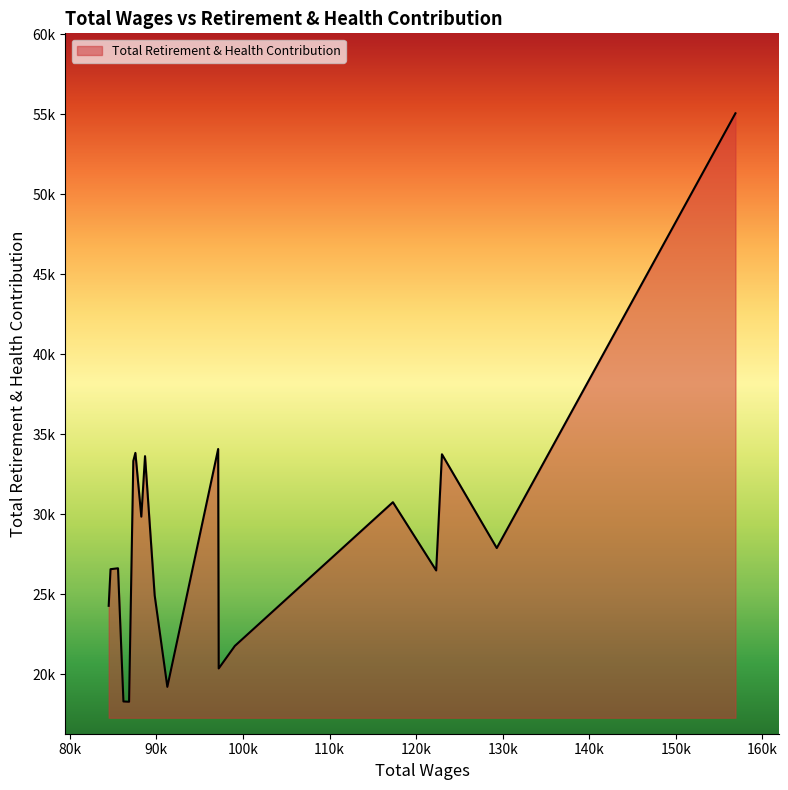

Approximately how many times larger is the value at 84699 compared to 86842?

1.5